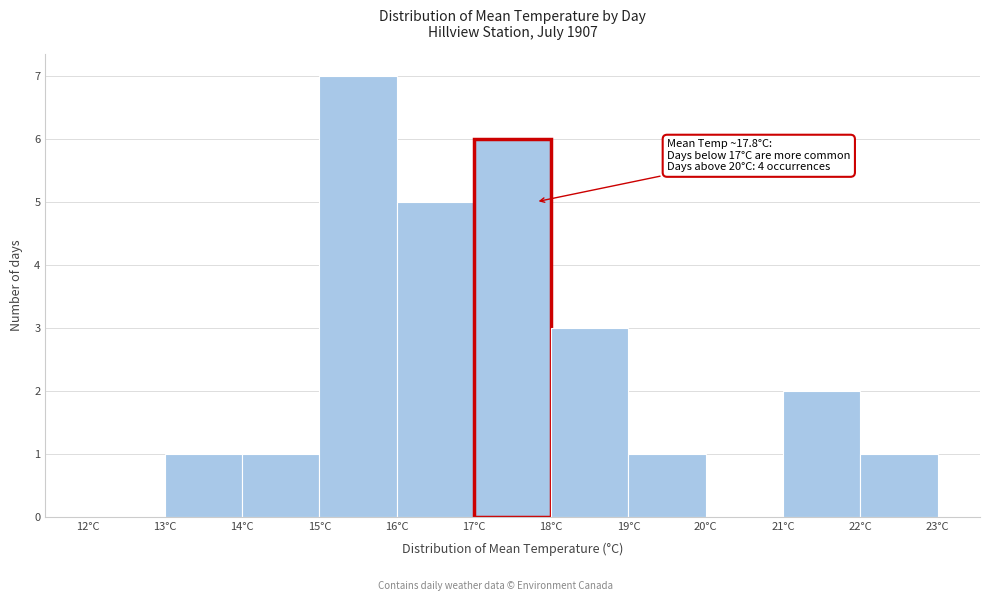

Over which range of the x-axis is the bar tallest?

15 to 16